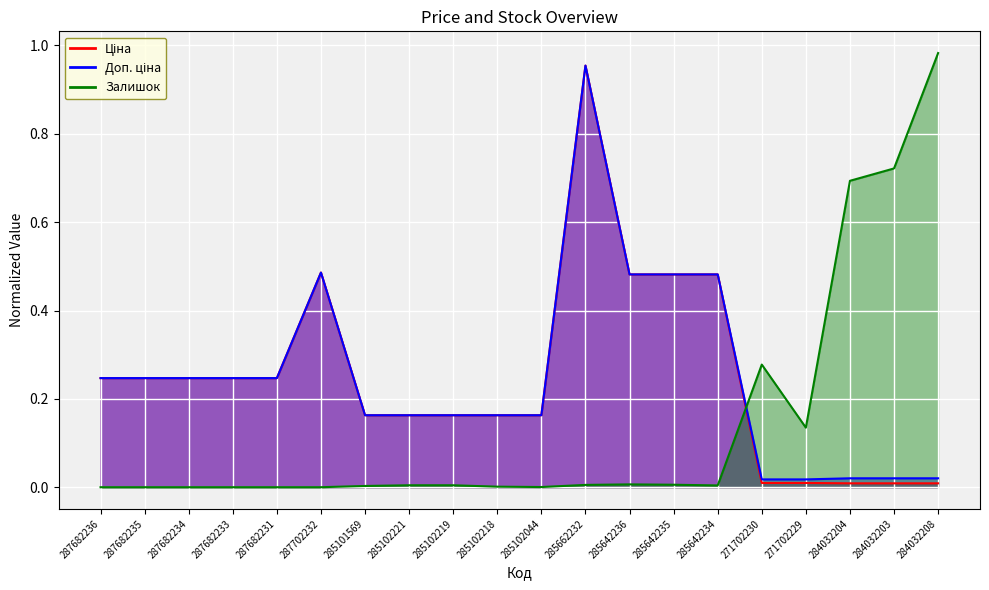

True or false: Залишок has more than 0 points higher than both neighbors.

True